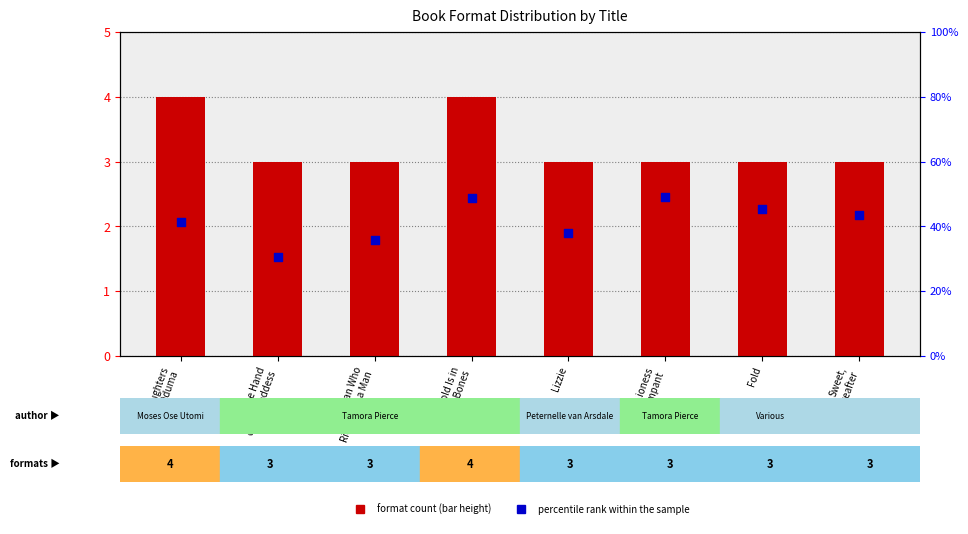

Which series has the widest spread of Y values?

format count